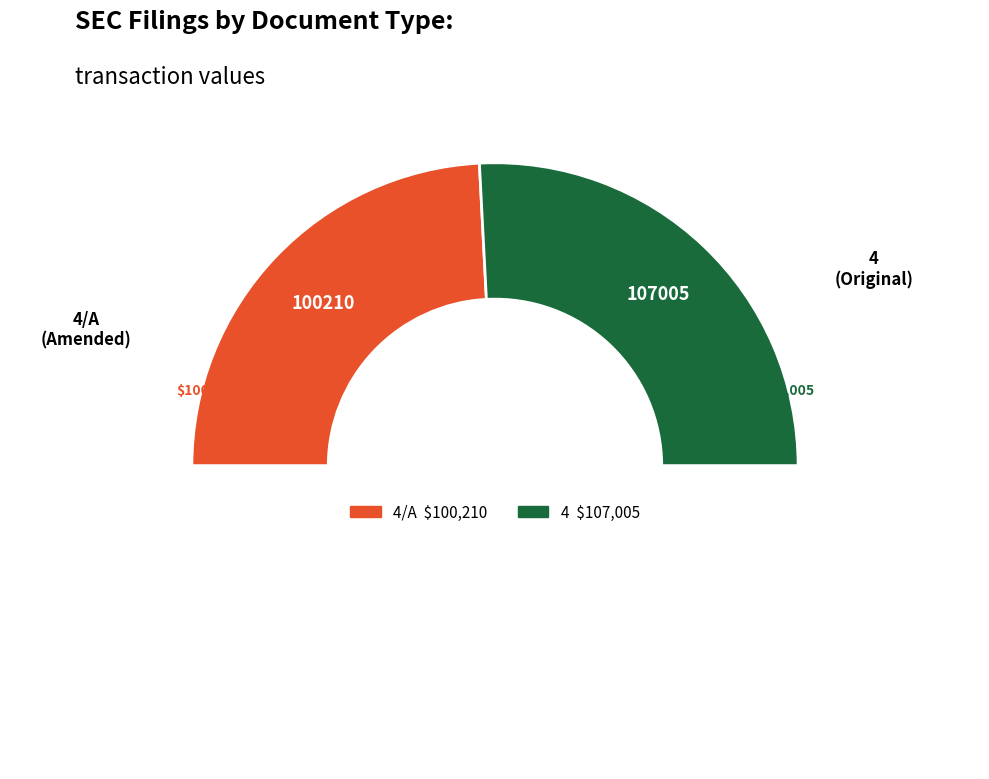

How many slices are in this pie chart?

3